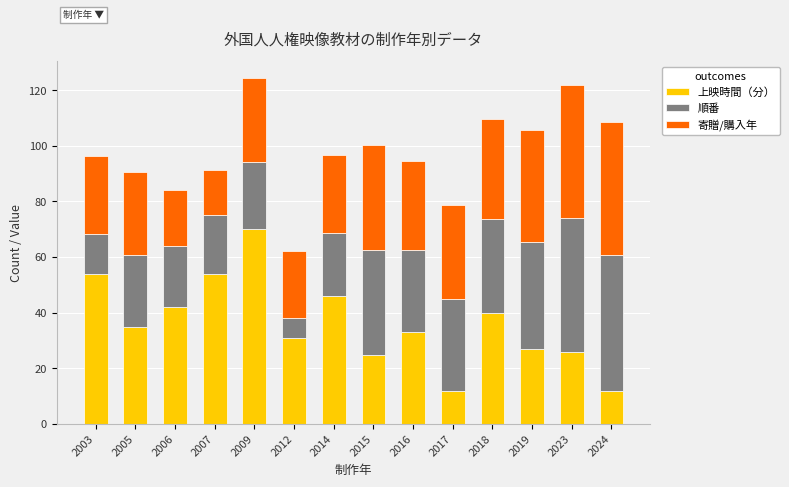

Which category has the highest value in the 上映時間（分） series?

2009